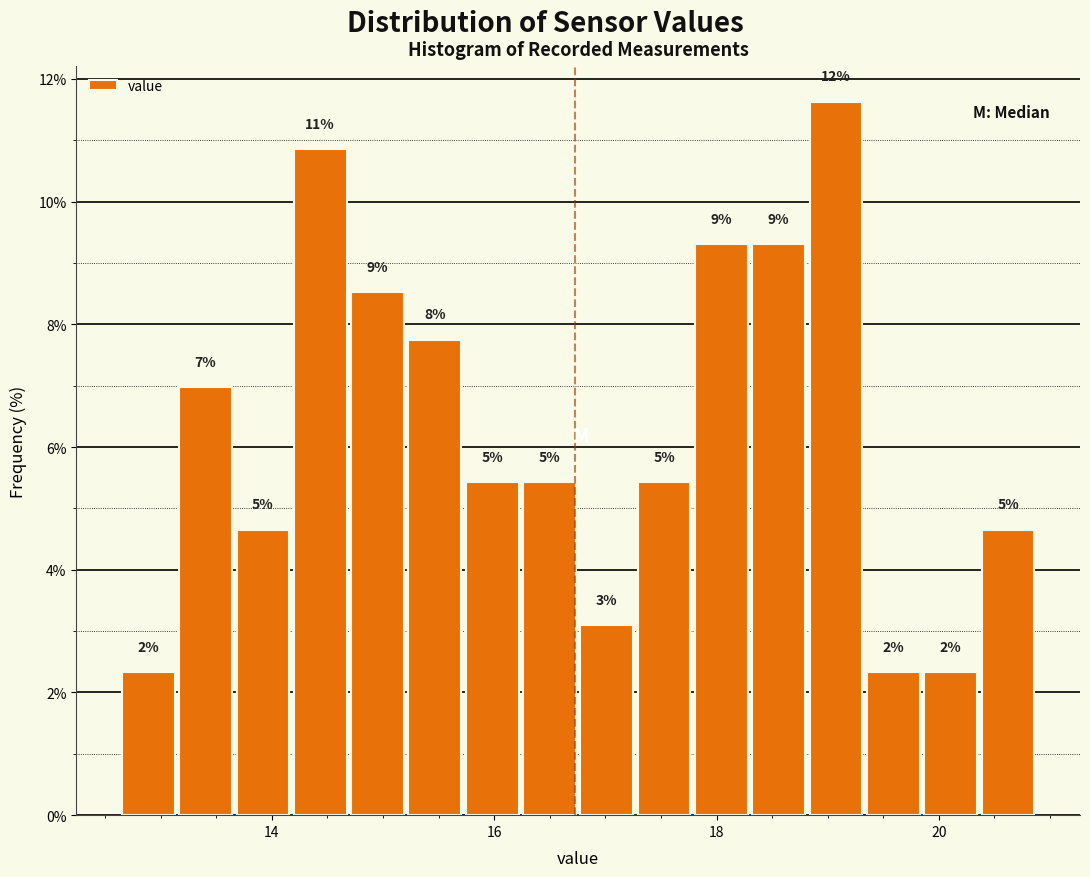

Around what value on the x-axis is the tallest bar? Give the approximate position of its centre, as read against the axis.

19.0